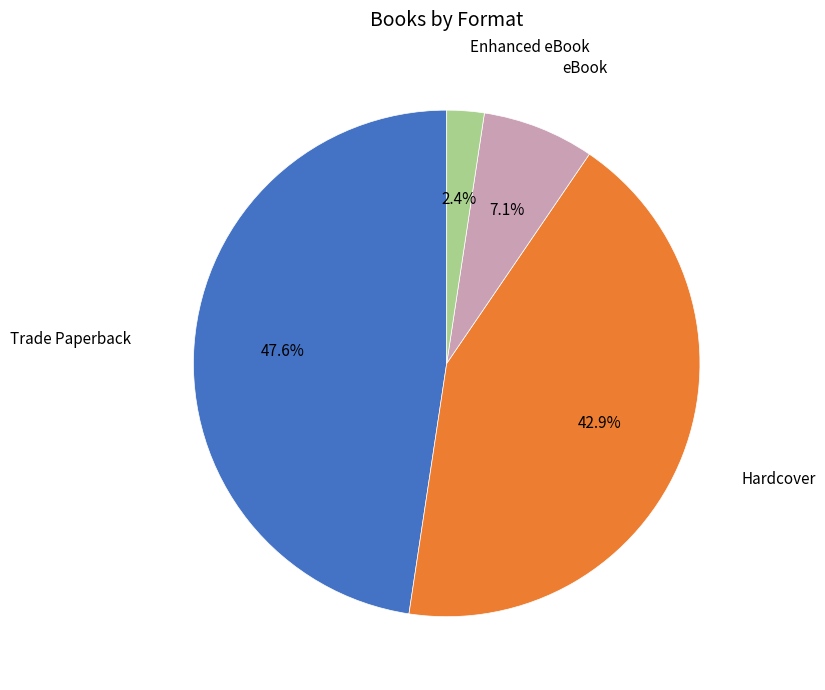

Is there a majority slice in this chart?

No